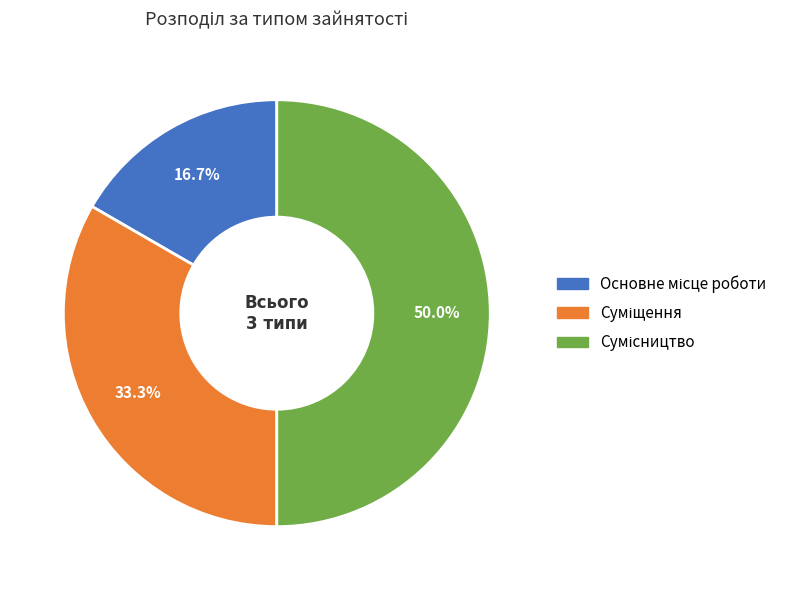

To the nearest percent, what is the average slice percentage?

33%